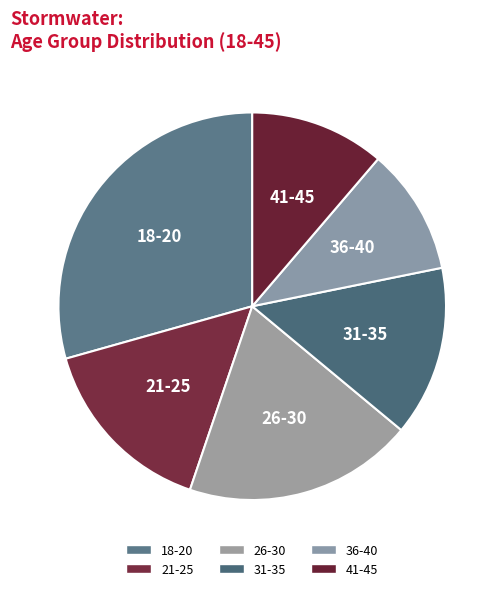

To the nearest percent, what is the average slice percentage?

17%